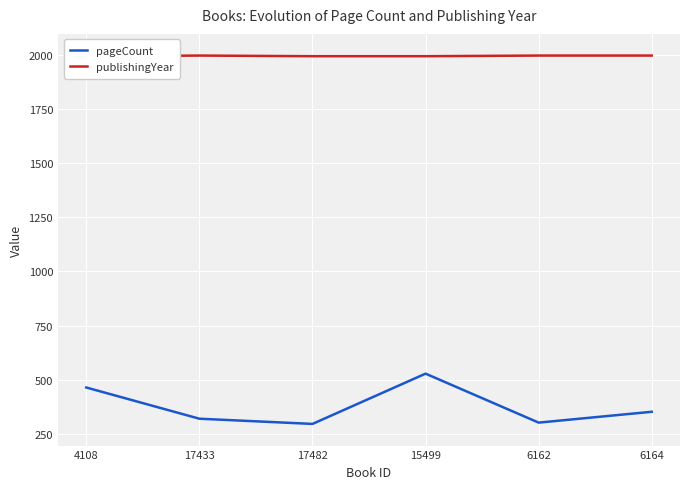

Which category has the lowest value across all series?

17482